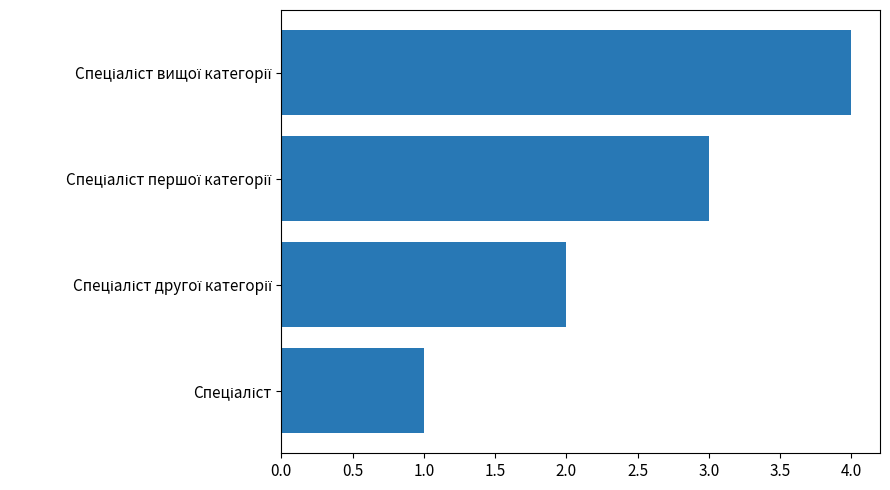

How many data points does each series have?

4